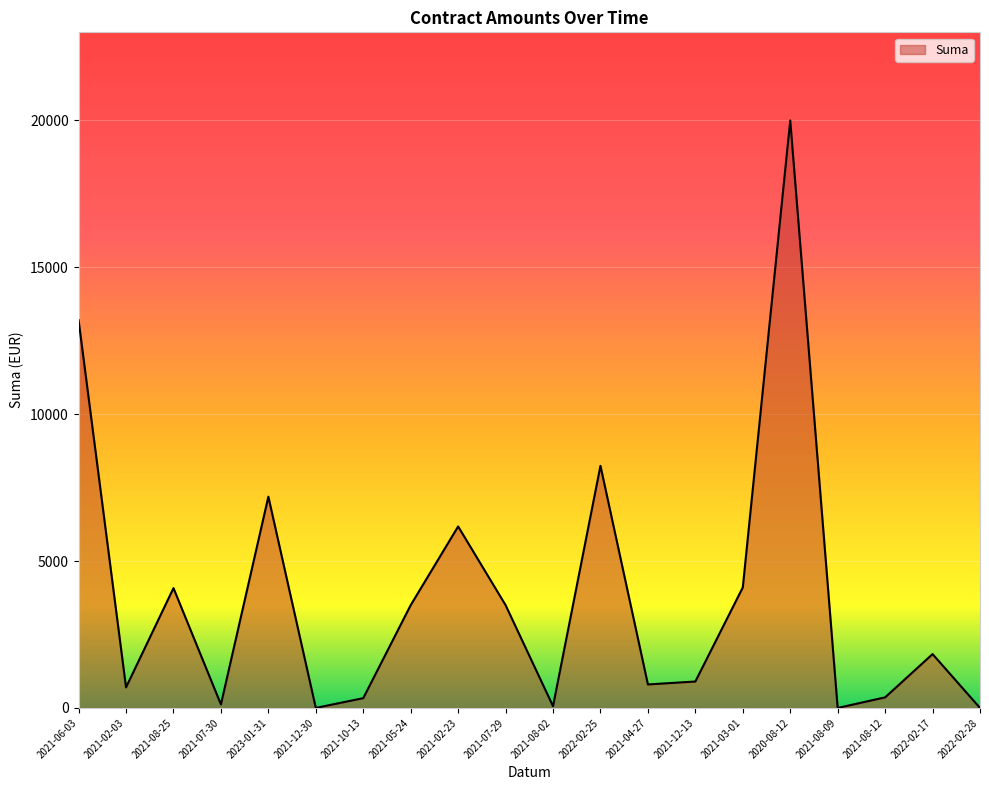

What is the change in value from 2021-08-25 to 2021-04-27?

-3280.0